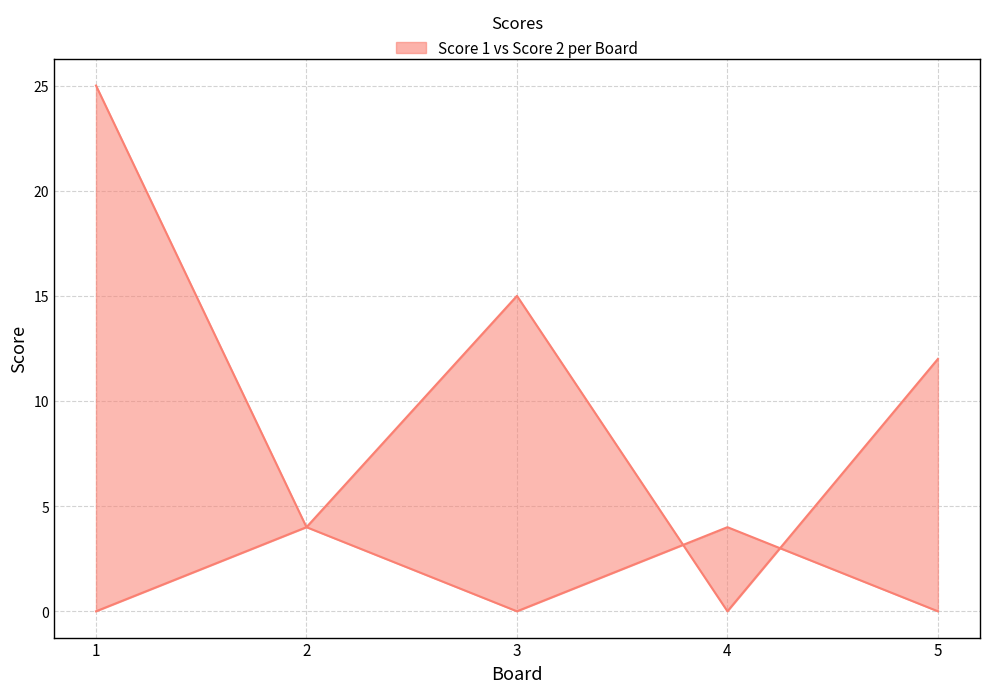

Between 2 and 3, which series saw the biggest shift?

Score 1